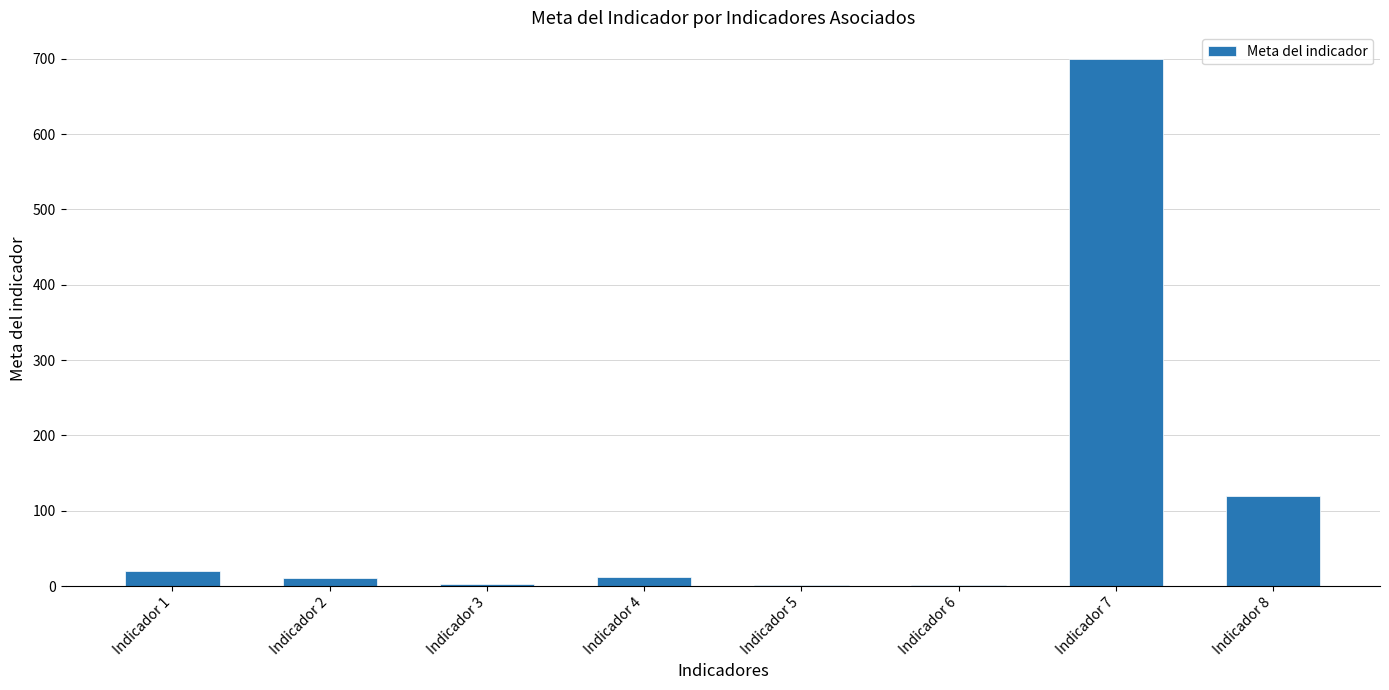

Which category has the highest value across all series?

Indicador 7